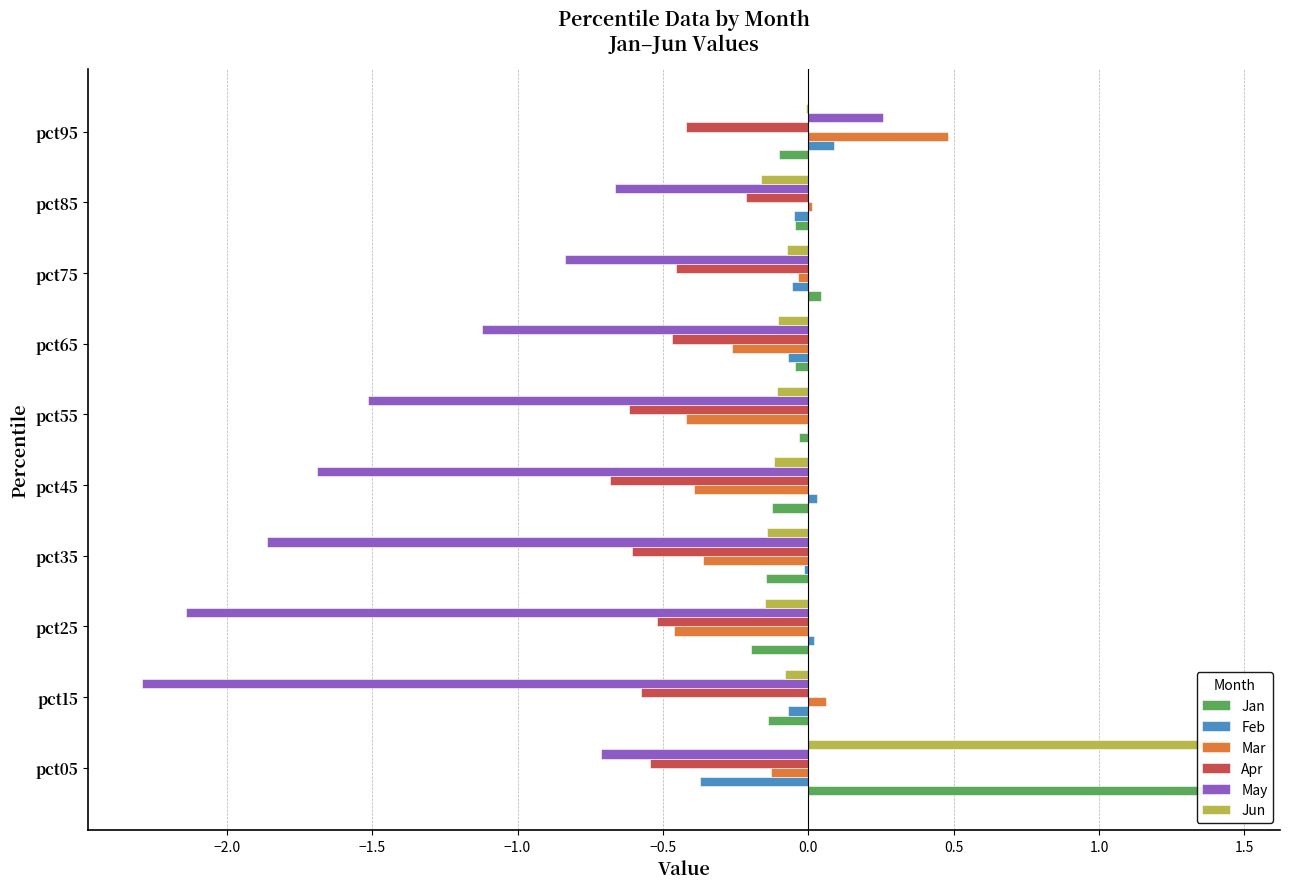

How many bars are there in total?

60